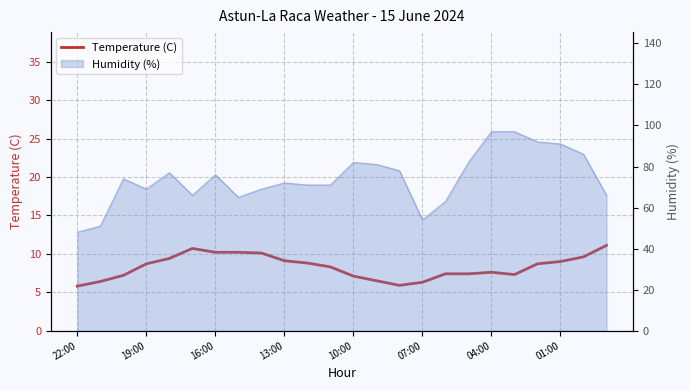

Between 01:00 and 9, which is larger?

01:00